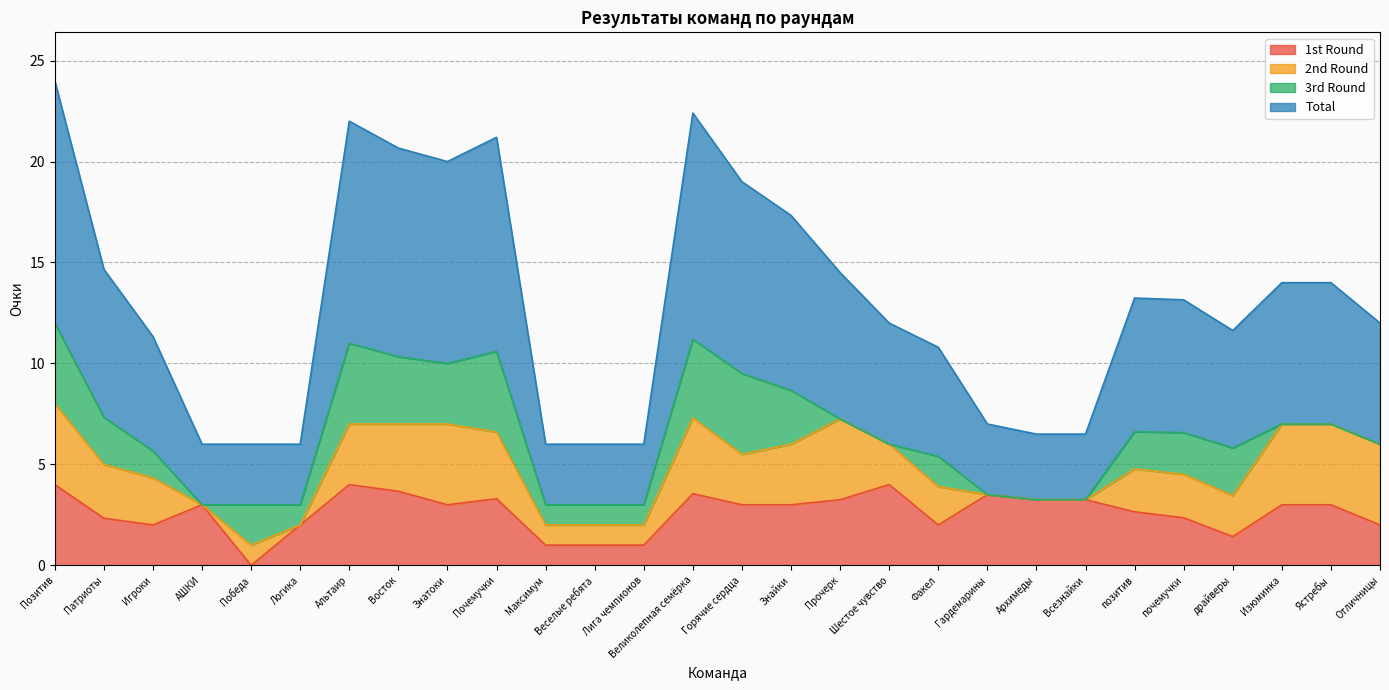

The value of 1st Round at Факел is 2.0. True or false?

True